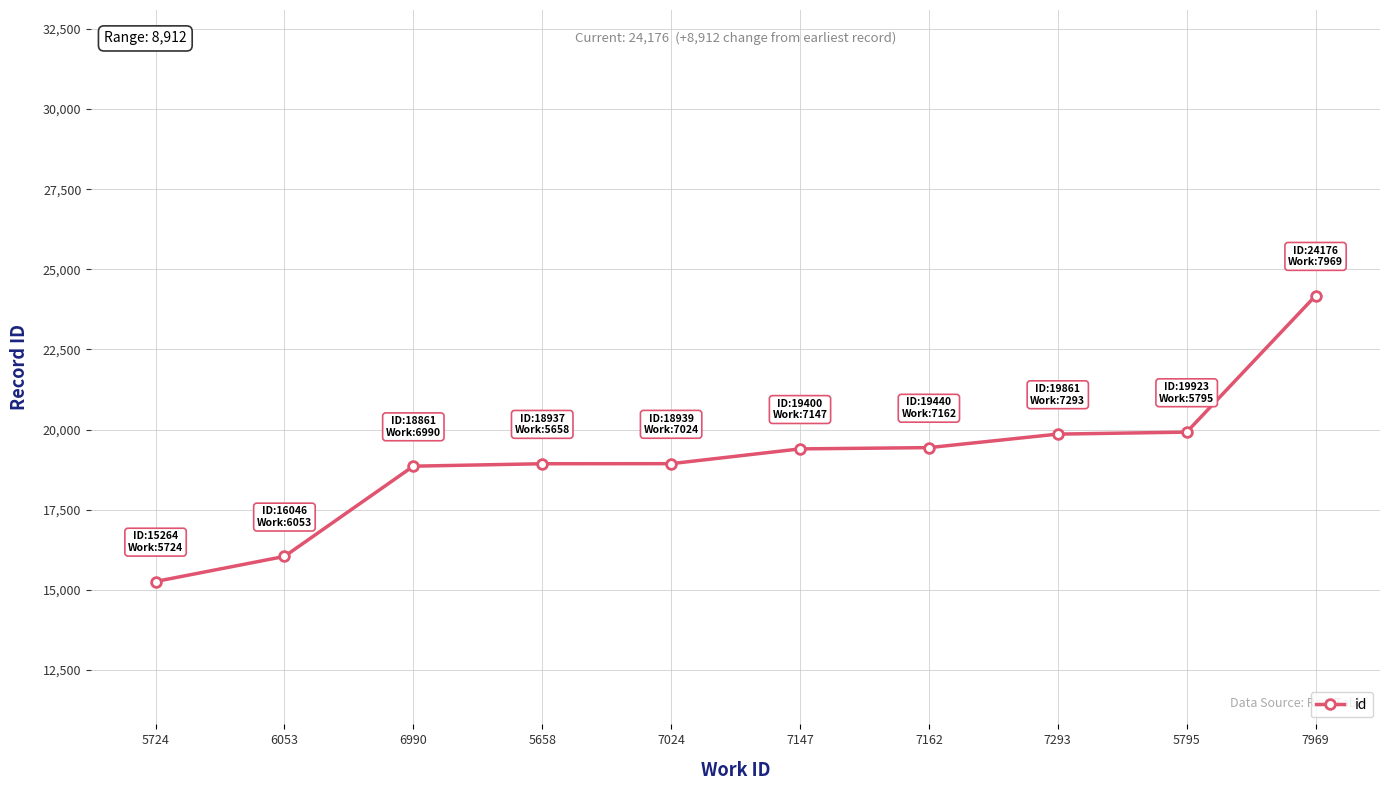

What is the label of the 7th point from the right?

5658